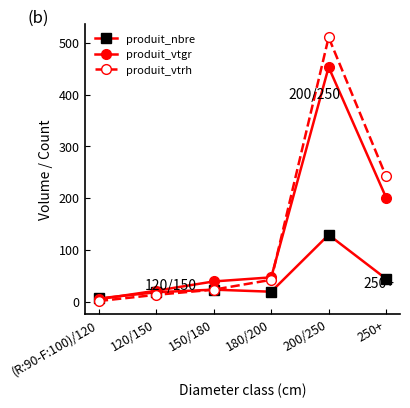

How many values in the produit_vtgr series are below 46?

3